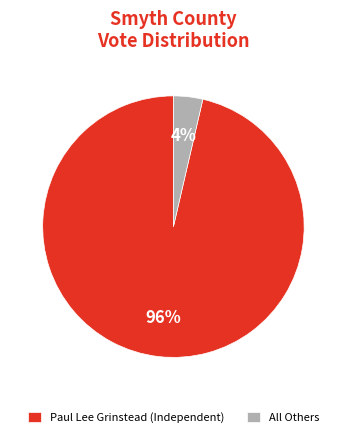

To the nearest percent, what is the combined percentage of All Others and Paul Lee Grinstead (Independent)?

100%